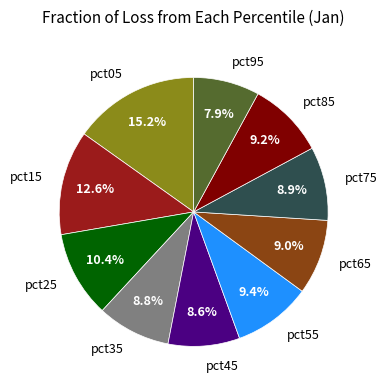

To the nearest percent, what is the difference between the largest and smallest slice percentages?

7%